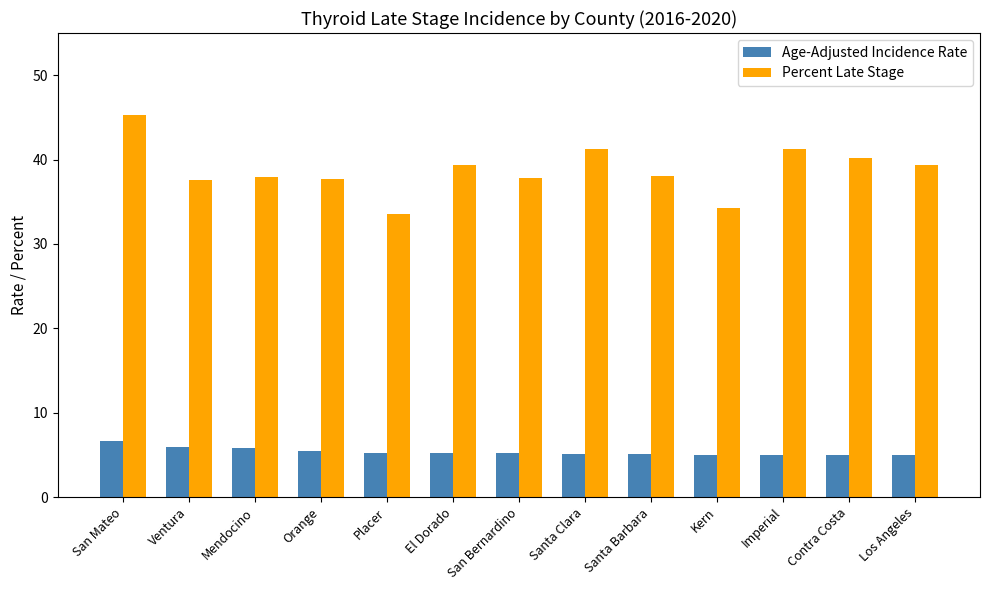

Which series has the widest spread of values?

Percent Late Stage